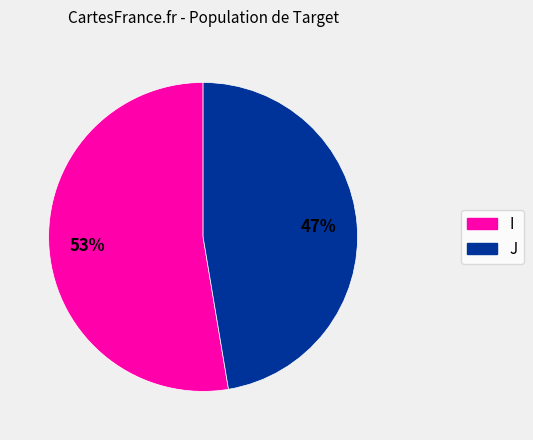

To the nearest percent, what is the average slice percentage?

50%